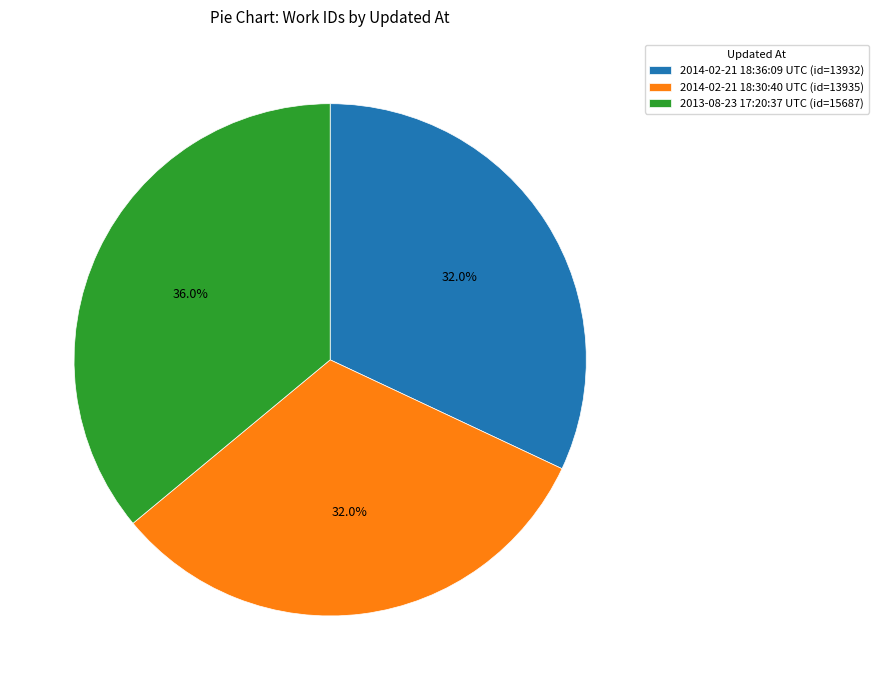

Combined, what portion of the pie is 2014-02-21 18:30:40 UTC and 2013-08-23 17:20:37 UTC?

68.0%